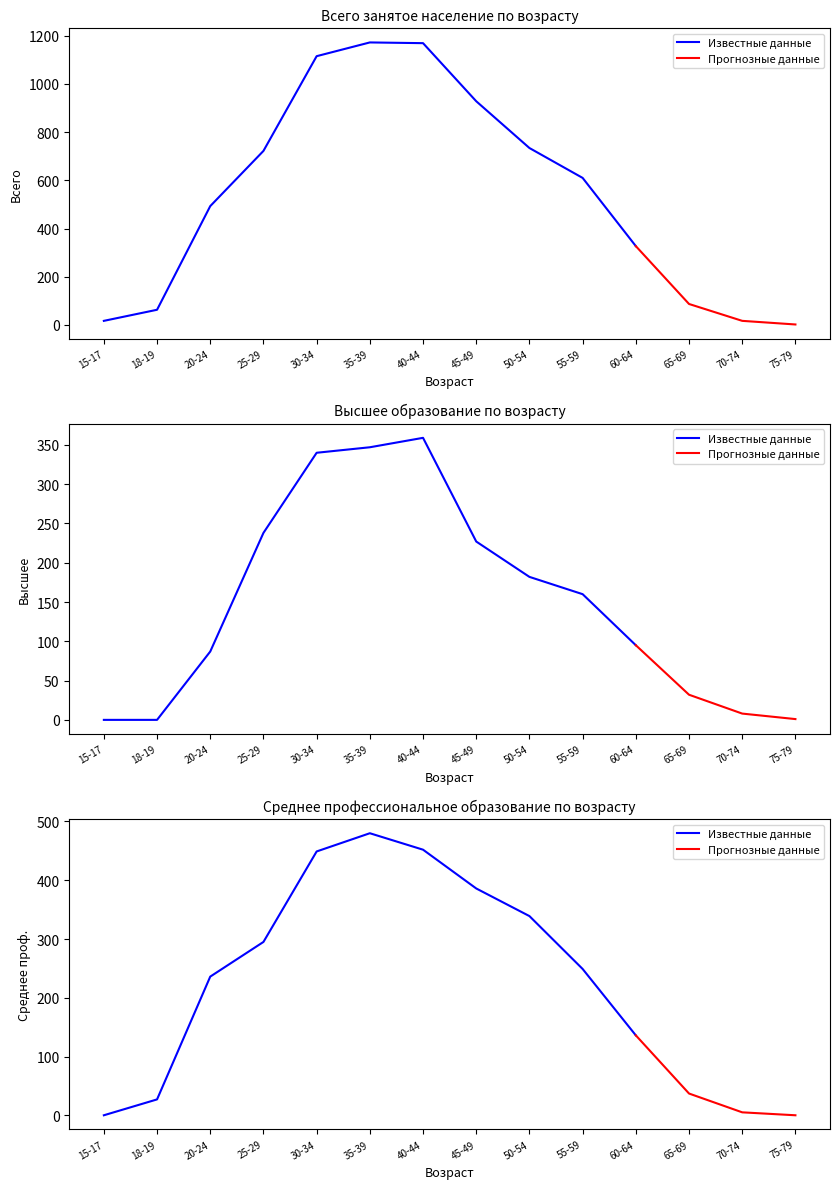

True or false: Всего and Среднее профессиональное cross at least once.

False